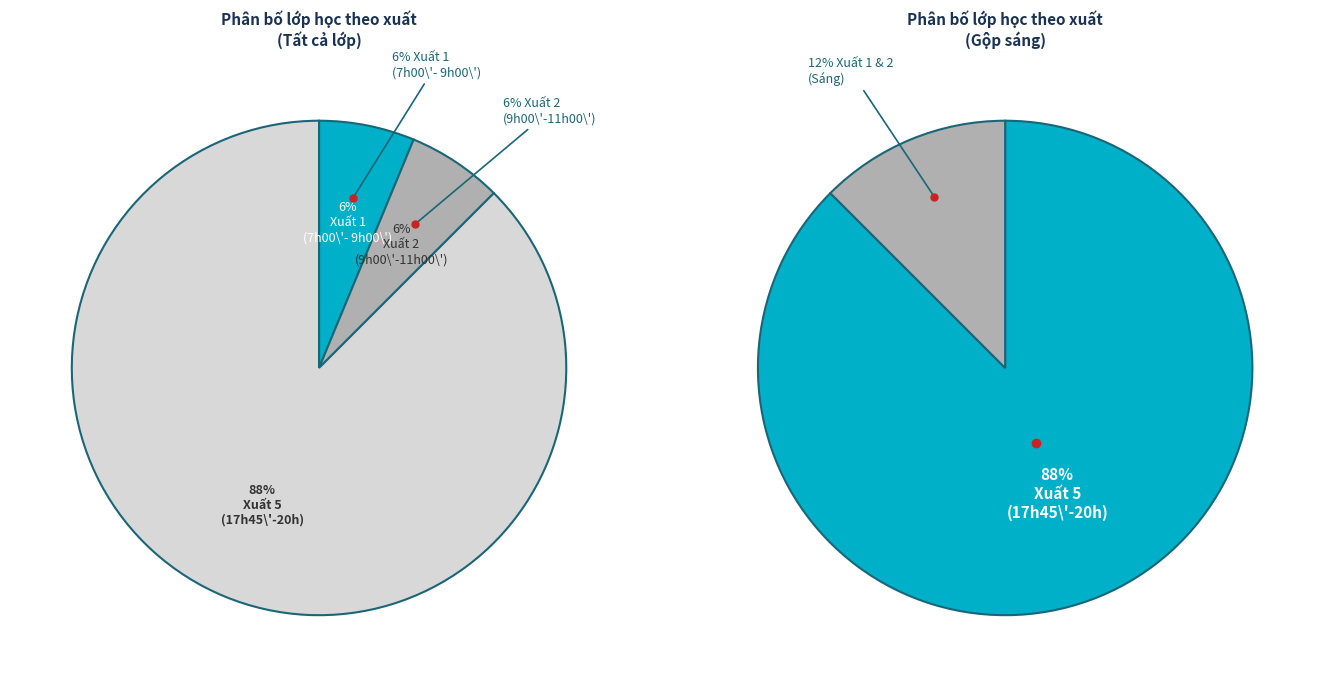

Is Xuất 5 (17h45\'-20h) the majority of the pie?

Yes